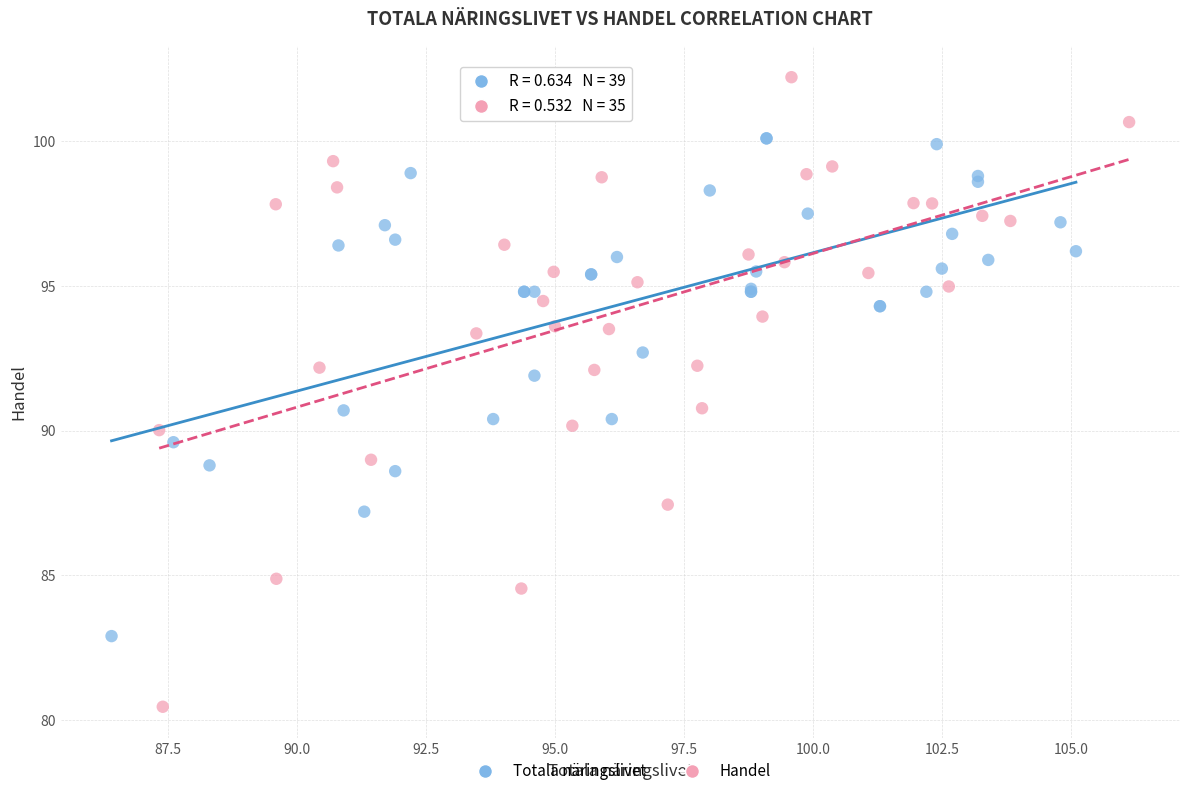

Which series has the widest spread of Y values?

Handel